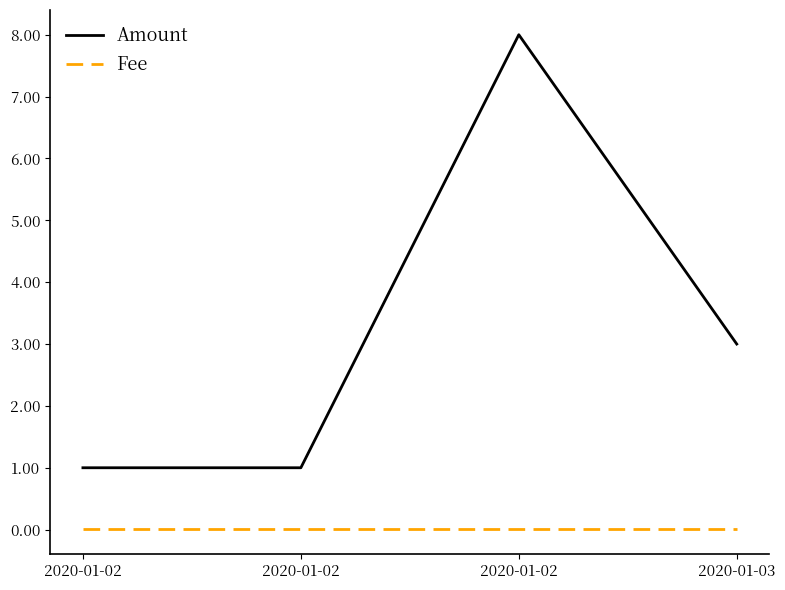

How many lines are shown in the chart?

2